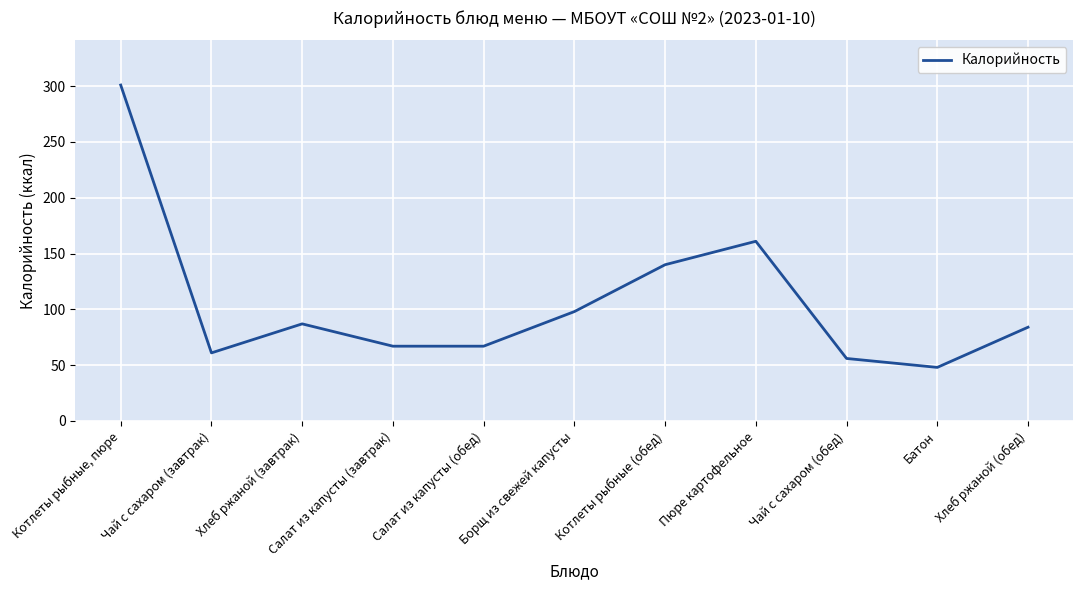

At which category does the data reach its first local peak?

Хлеб ржаной (завтрак)